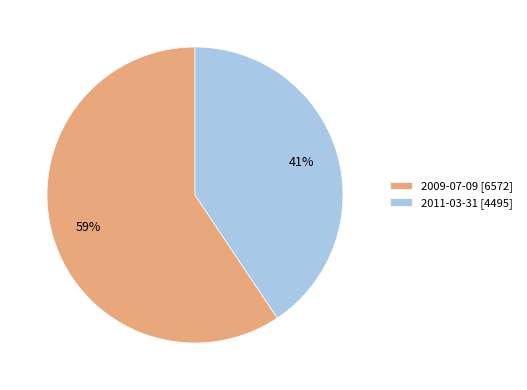

How many segments does this pie chart have?

2